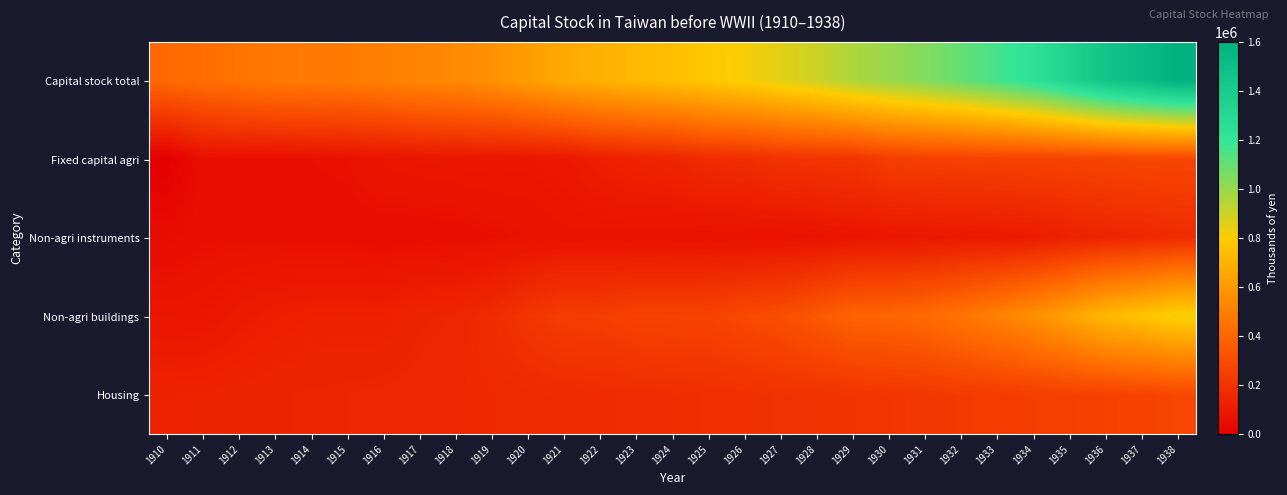

Which series has the widest spread of values?

Capital stock total